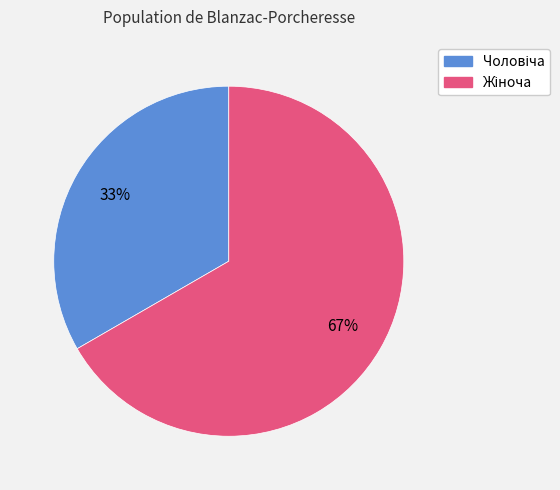

To the nearest percent, what is the average slice percentage?

50%